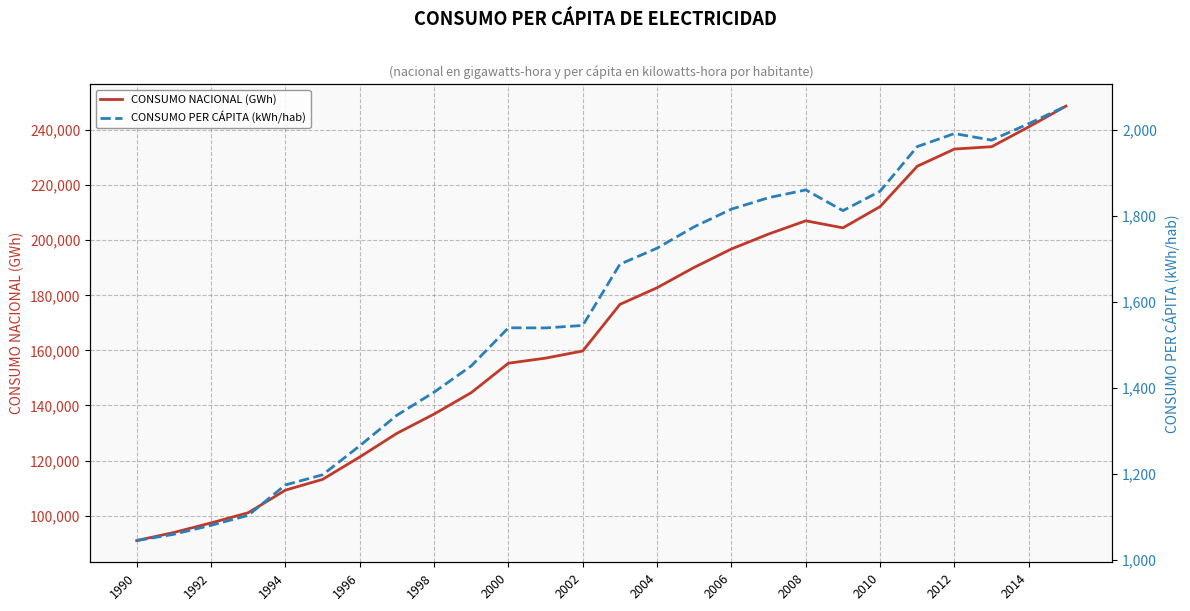

What is the highest value of the CONSUMO NACIONAL (GWh) series?

248738.7